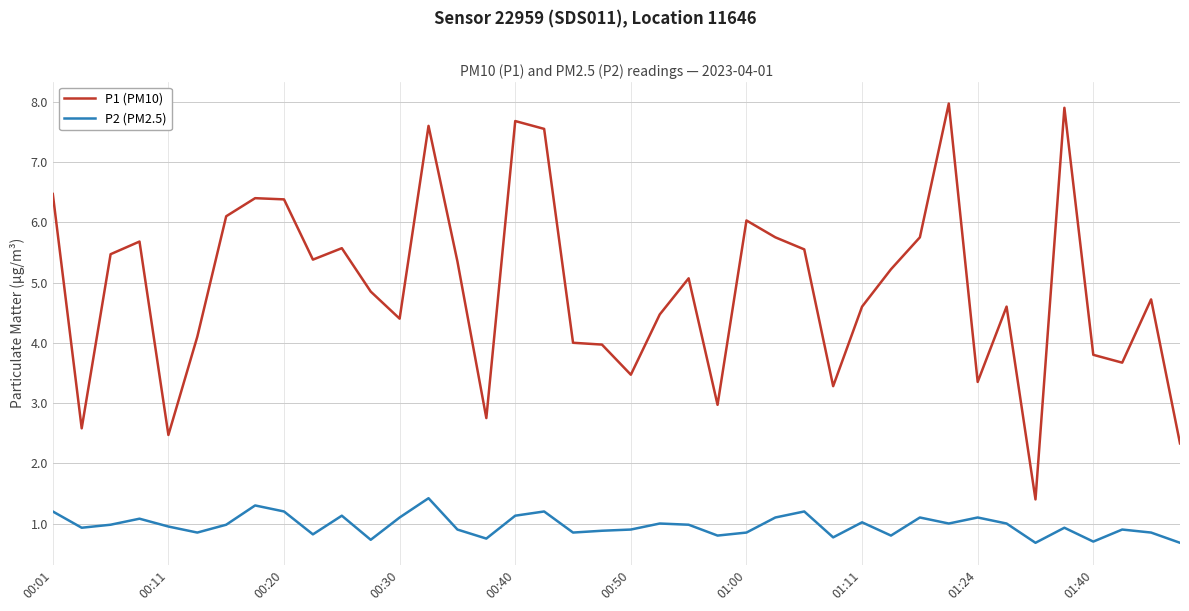

How many categories are shown in the chart?

40